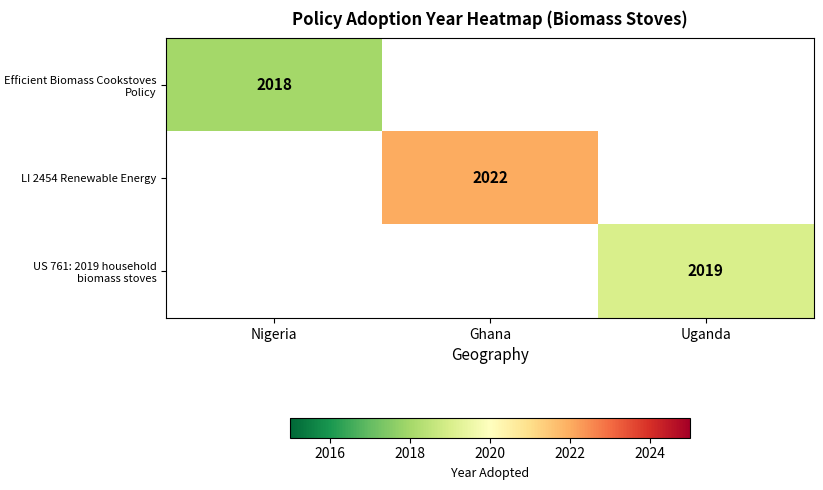

Count the number of categories in the chart.

3